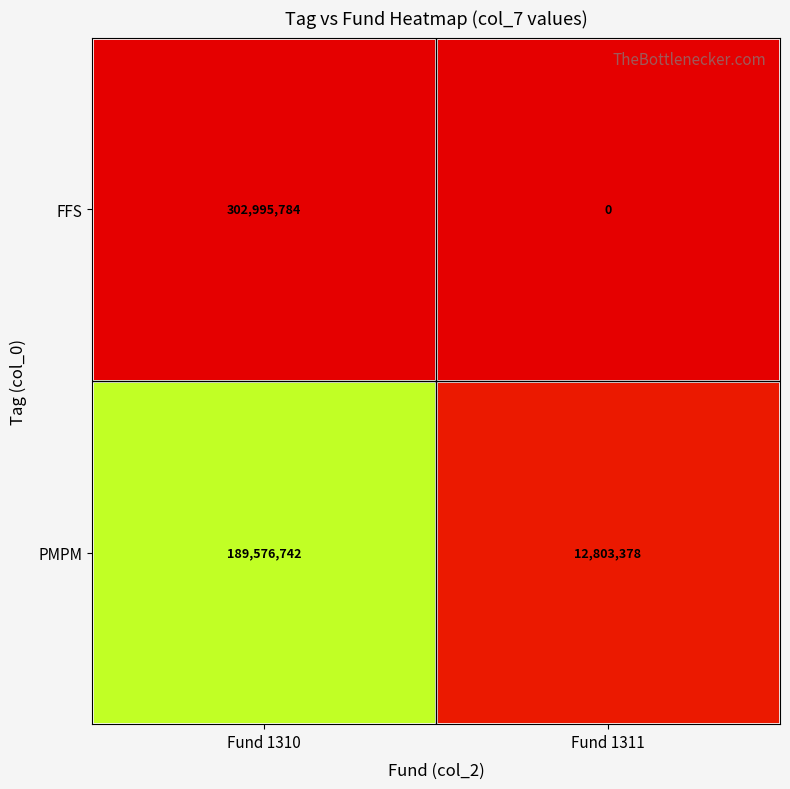

Reading left to right, transcribe all the data shown in this chart.

FFS: 302995784	0
PMPM: 189576742	12803378